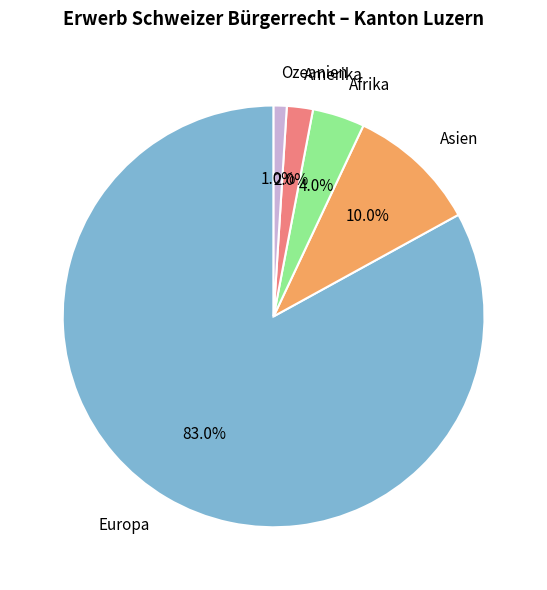

How many segments does this pie chart have?

5